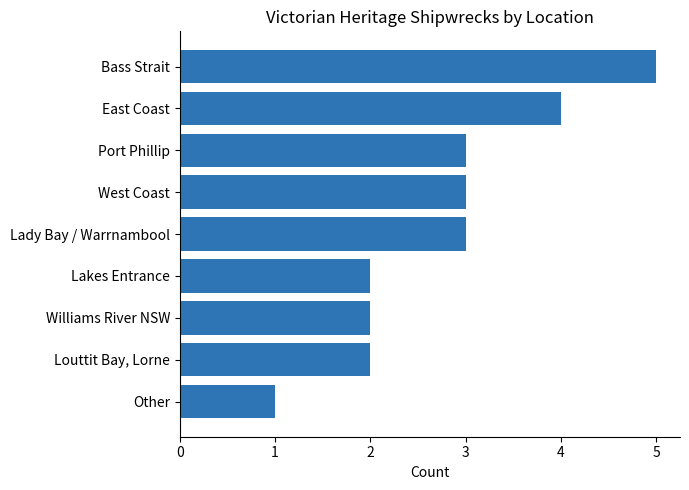

What is the approximate value at Port Phillip?

3